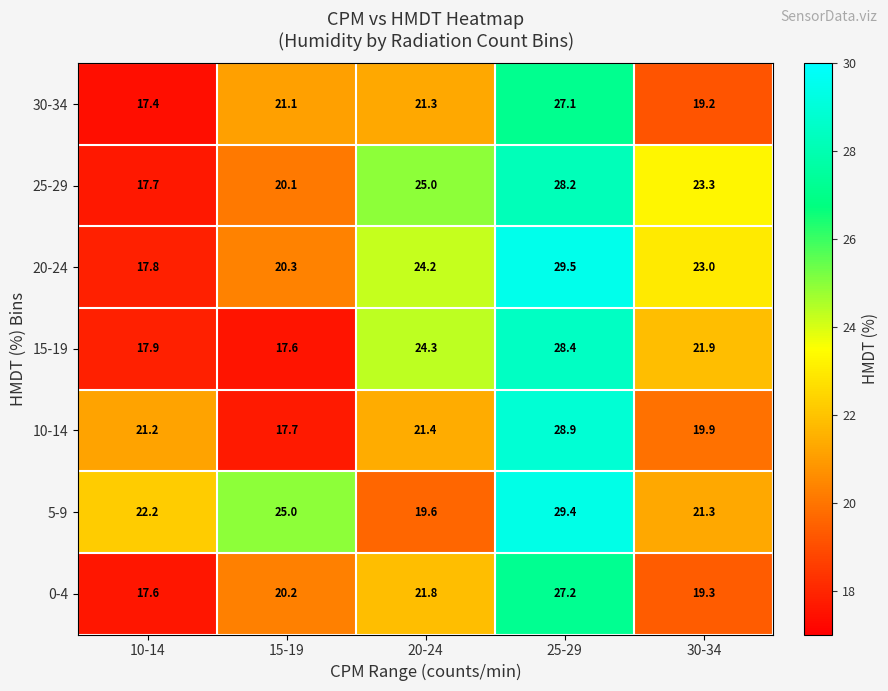

Count the number of data series in this chart.

7